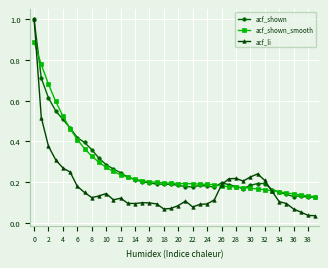

Which series has the largest range (max minus min)?

acf_li